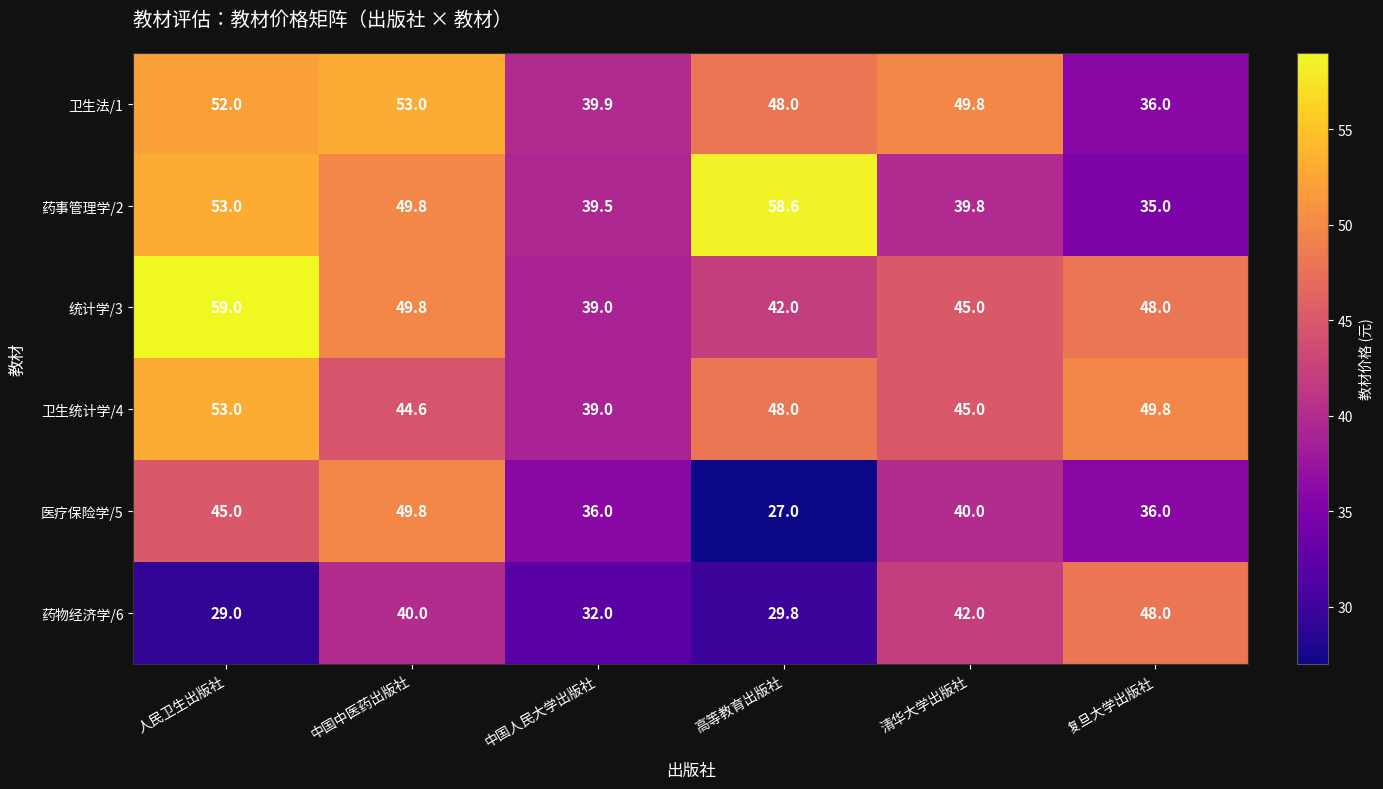

What is the difference between the highest and lowest values at 中国人民大学出版社?

7.9